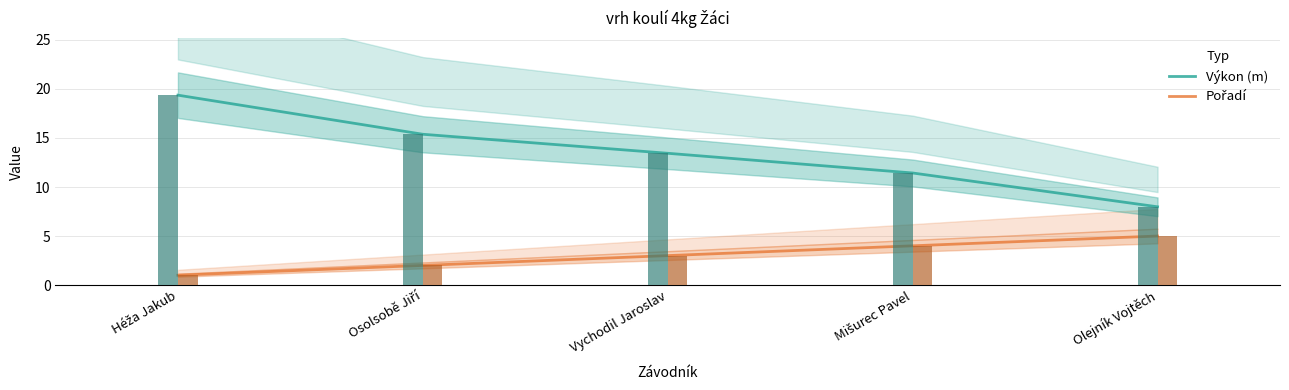

At Vychodil Jaroslav, list the series in order from smallest to largest.

Pořadí, Výkon (m)